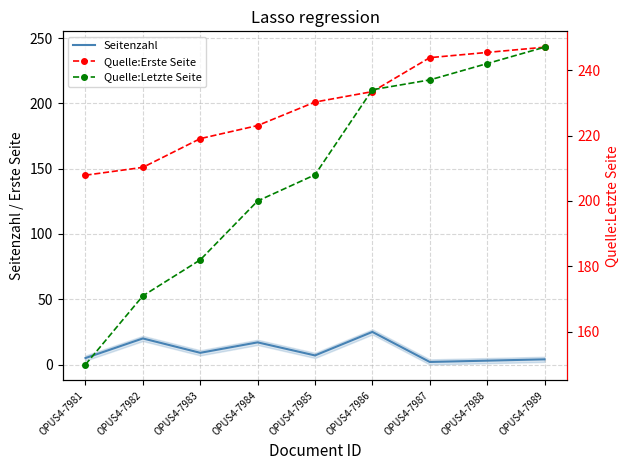

What is the spread (max minus min) of values at OPUS4-7984?

183